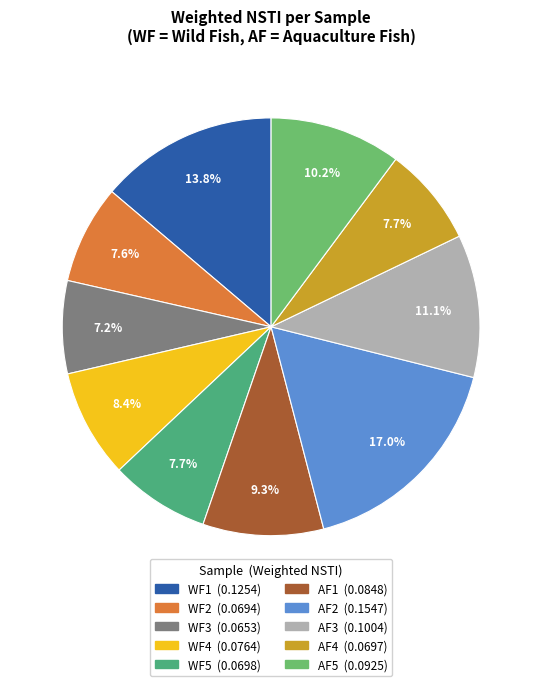

To the nearest percent, what is the combined percentage of AF1 and WF5?

17%